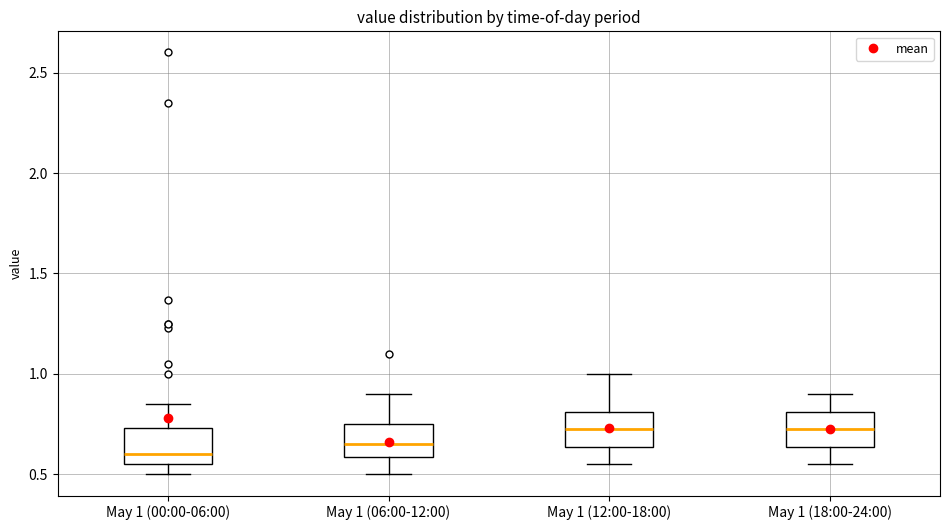

Reading left to right, transcribe this box plot: for each box, give where its median line is, the range the box spans, and where its two whiskers end, as read against the y-axis. The values are not printed on the chart, so give them approximately, as read against the axis.

May 1 (00:00-06:00): median 0.60, box 0.55 to 0.75, whiskers 0.50 to 0.85
May 1 (06:00-12:00): median 0.65, box 0.60 to 0.75, whiskers 0.50 to 0.90
May 1 (12:00-18:00): median 0.75, box 0.65 to 0.80, whiskers 0.55 to 1.00
May 1 (18:00-24:00): median 0.75, box 0.65 to 0.80, whiskers 0.55 to 0.90